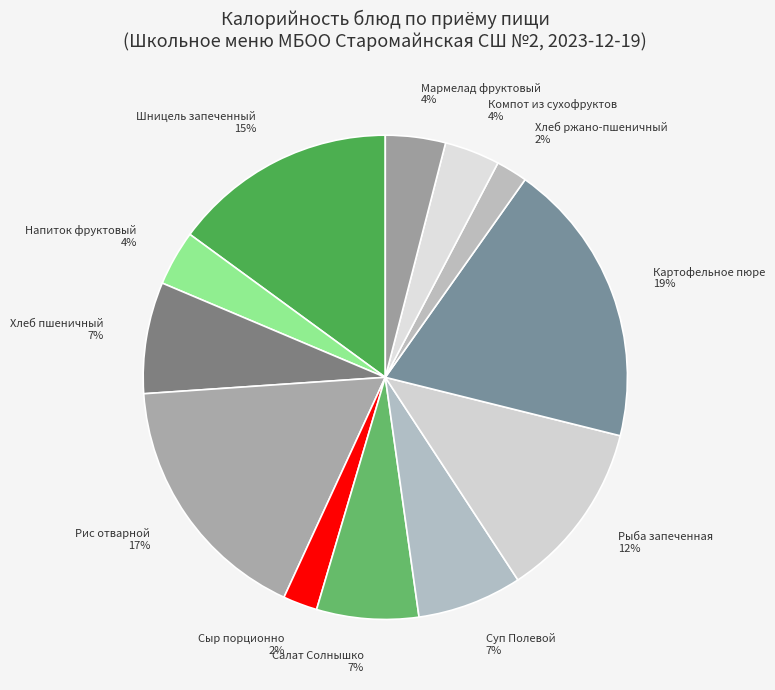

Does any single category account for the majority?

No